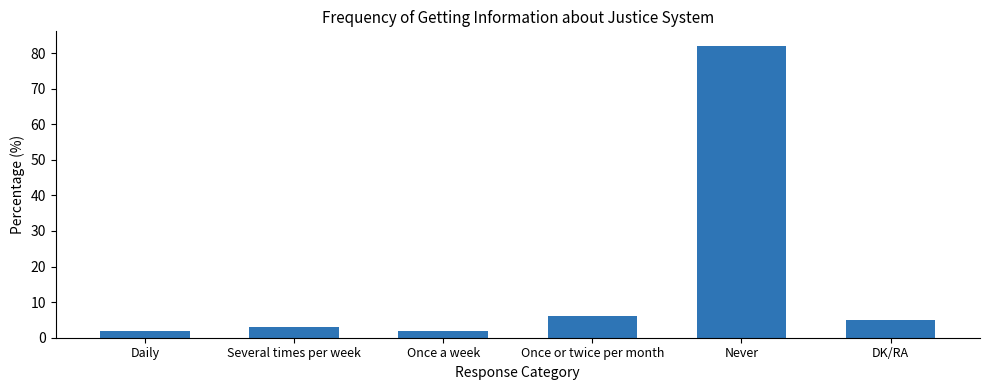

What is the difference between the maximum and minimum values?

80